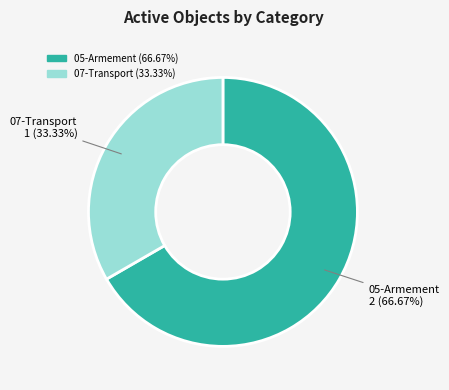

Is there a majority slice in this chart?

Yes